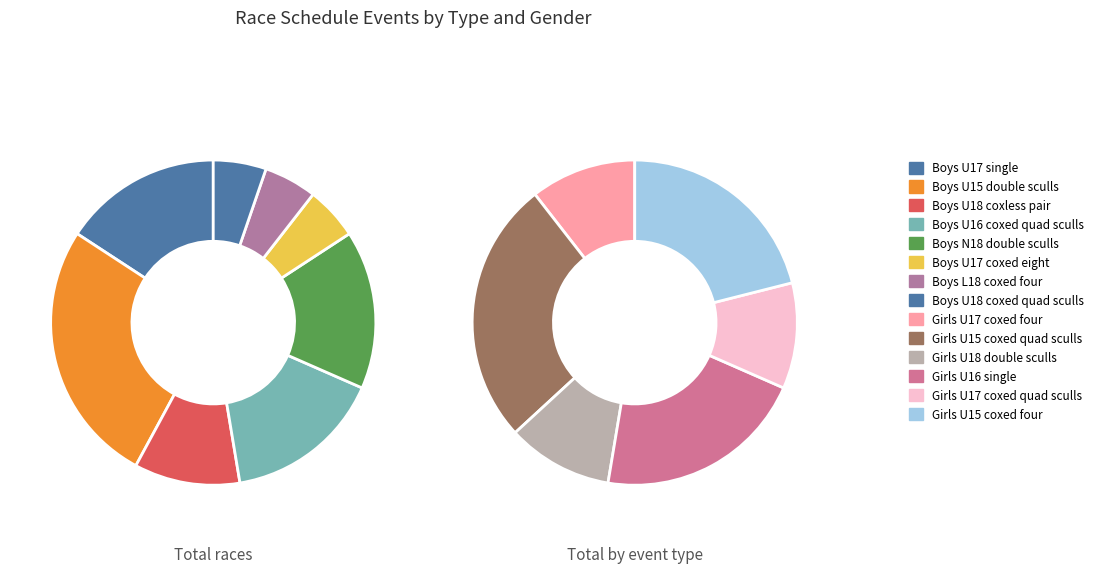

How many segments does this pie chart have?

14